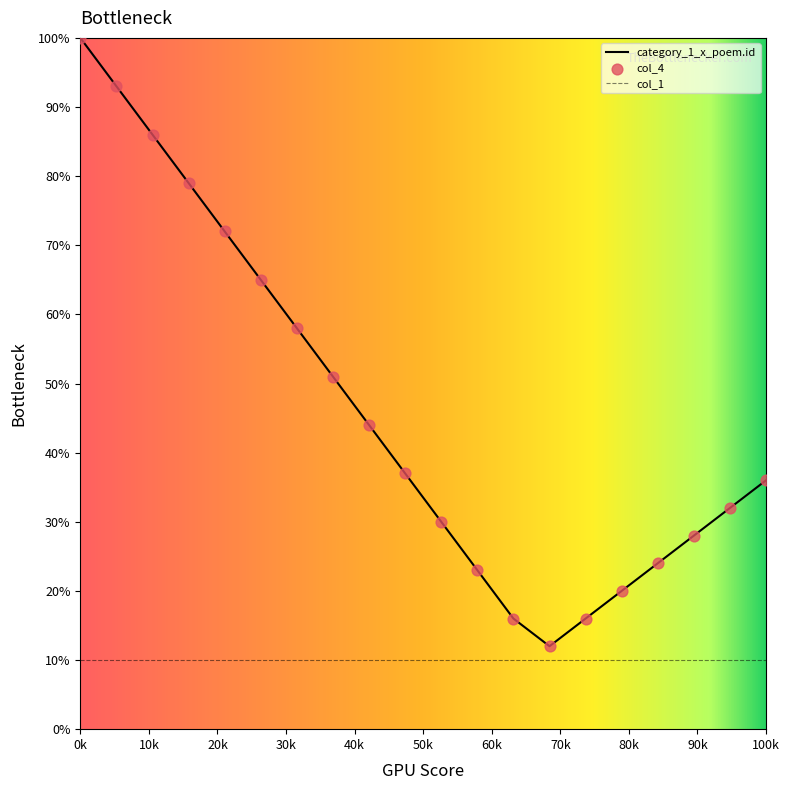

At how many categories does at least one series exceed 49?

8